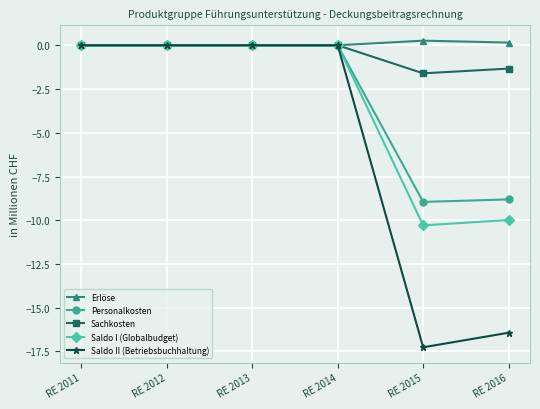

Count the Sachkosten values in the range -1 to 0.

4